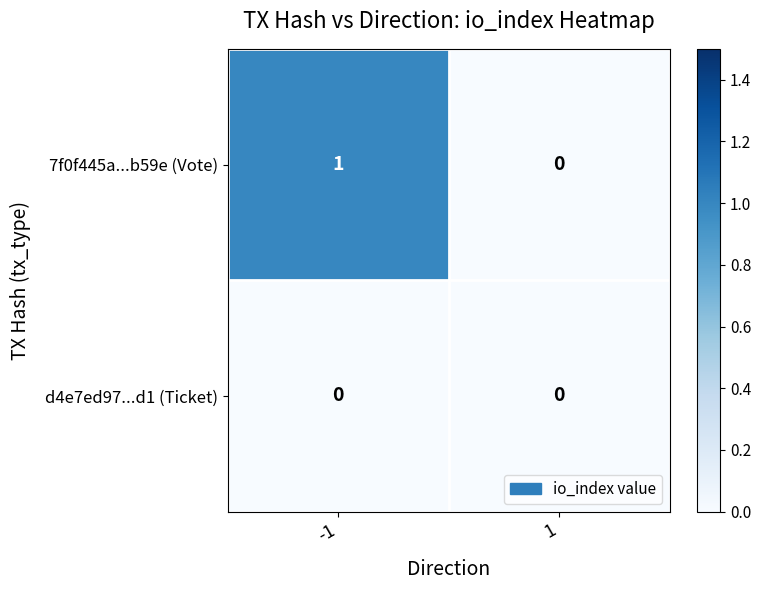

Is it true that 7f0f445a...b59e (Vote) equals 0 at 1?

True